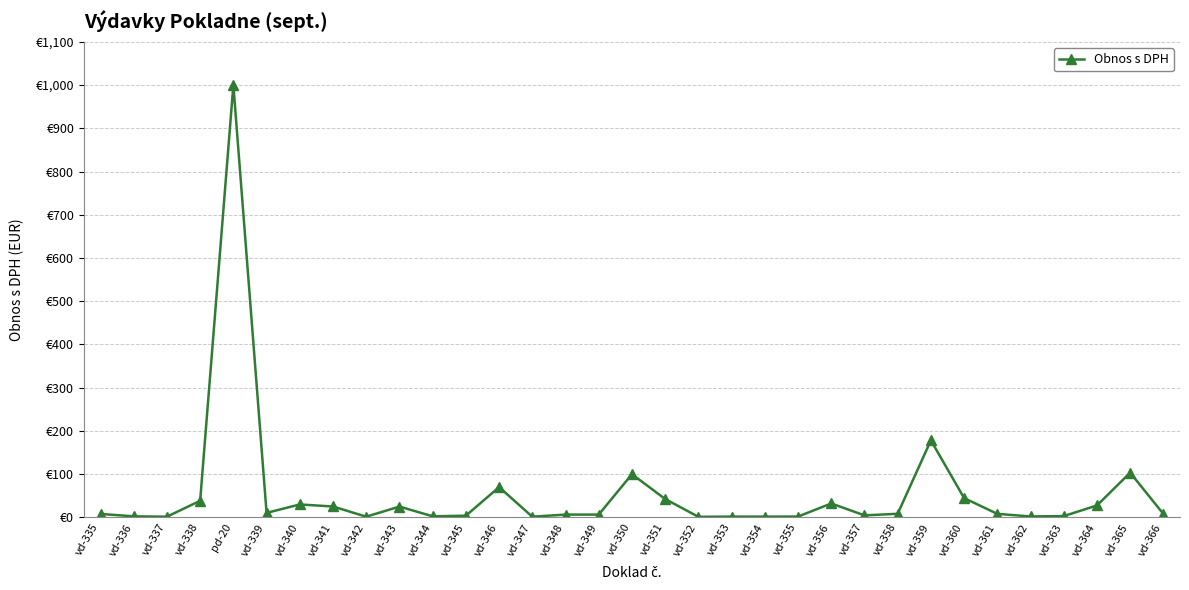

How many points are higher than both their immediate neighbors (excluding endpoints)?

9